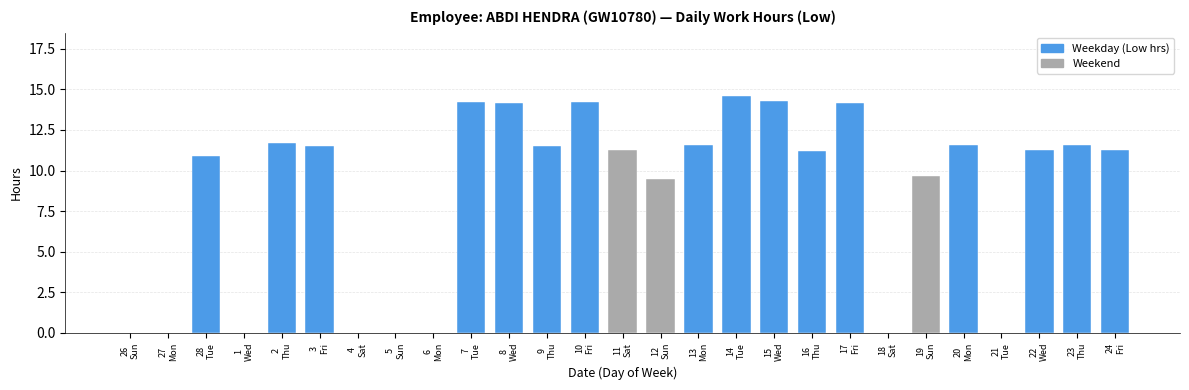

What is the sum of all values?

230.1